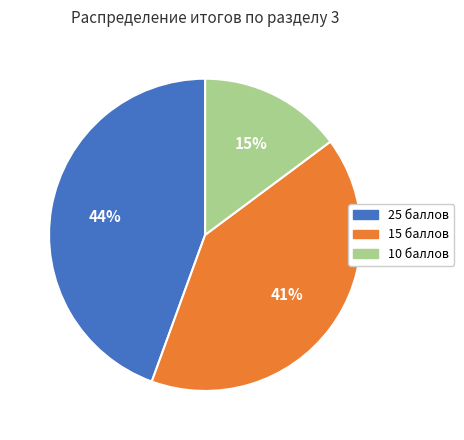

Is there any slice that represents more than half of the pie?

No